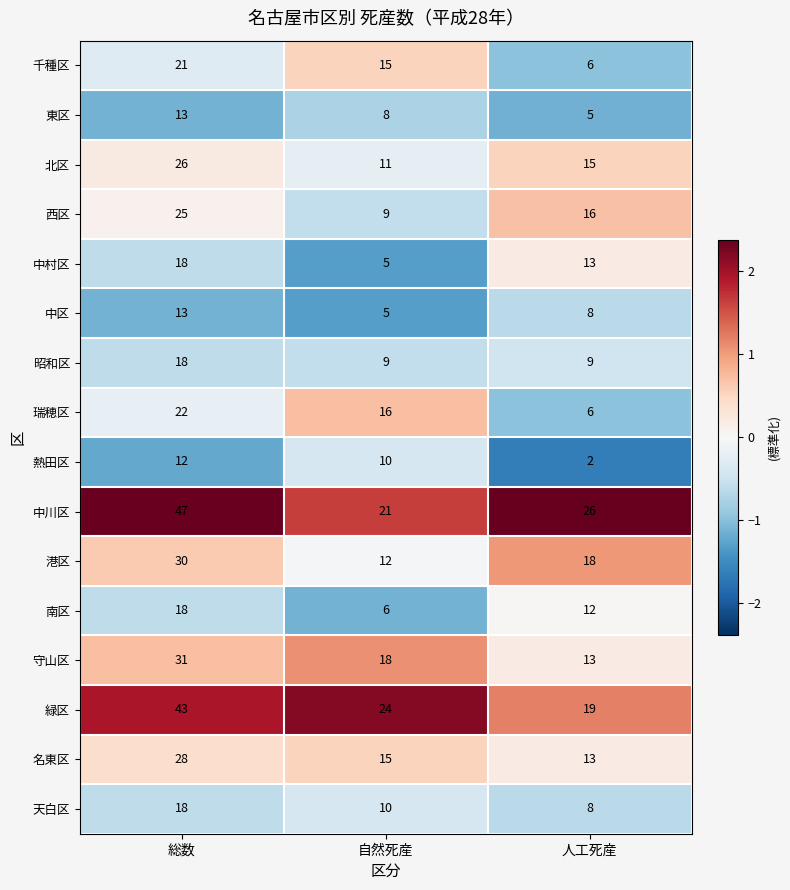

Rank the categories by 千種区 value from lowest to highest.

人工死産, 自然死産, 総数